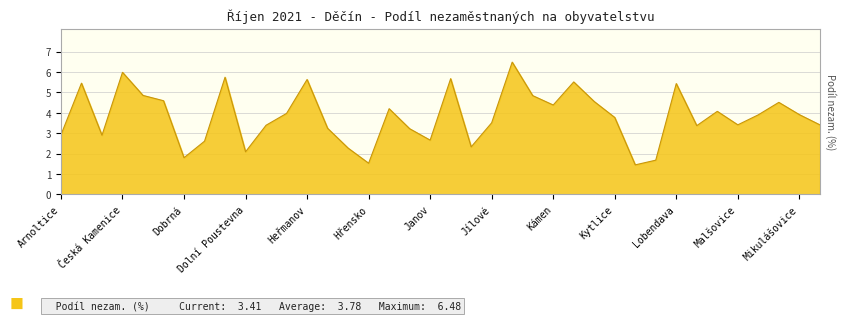

Where is the data nearest to the value 3?

Arnoltice